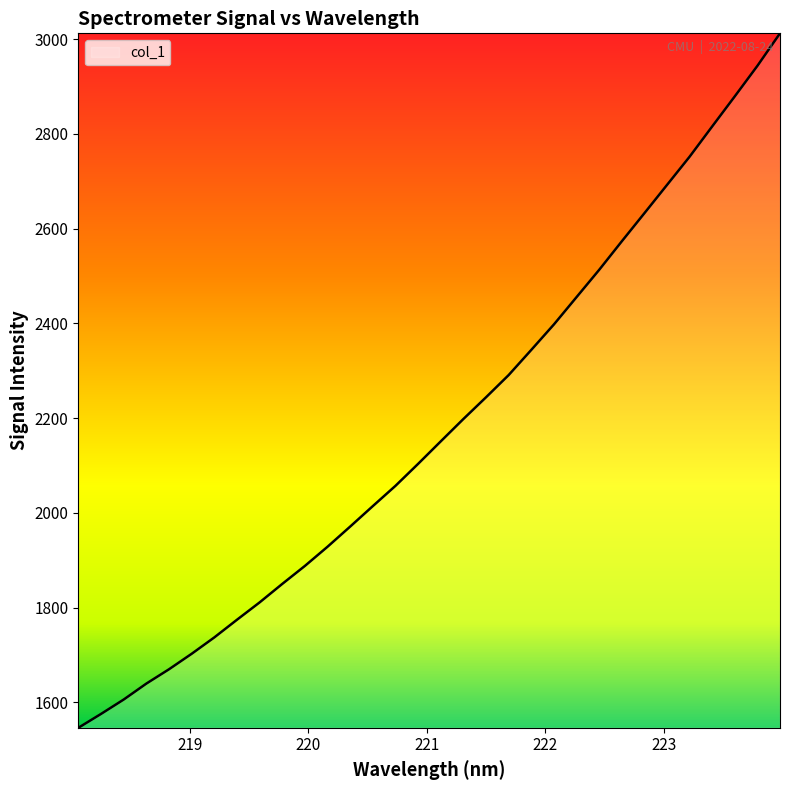

What is the difference between the maximum and minimum values?

1465.9